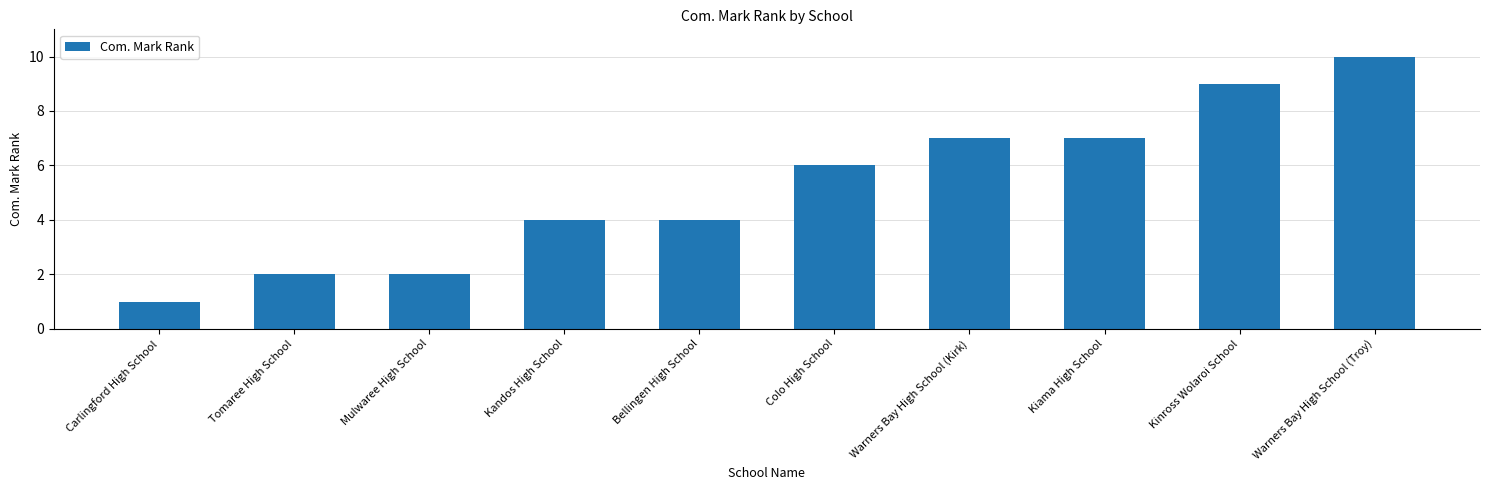

What is the change in value from Bellingen High School to Kinross Wolaroi School?

+5